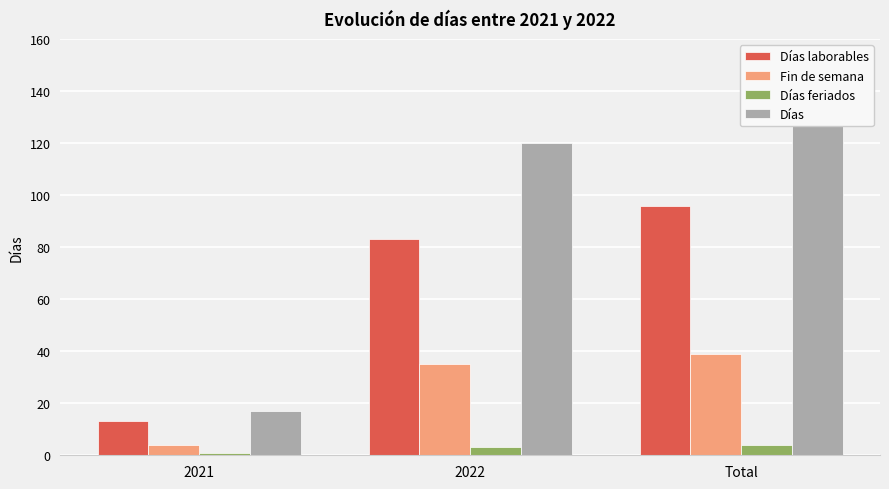

What are all the series names shown in the legend?

Días laborables, Fin de semana, Días feriados, Días